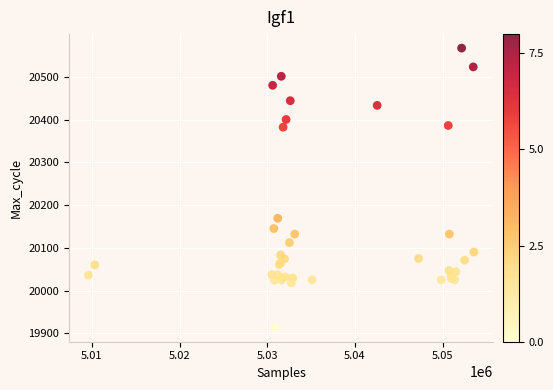

What Y value in the scatter plot is closest to 20240?

20169